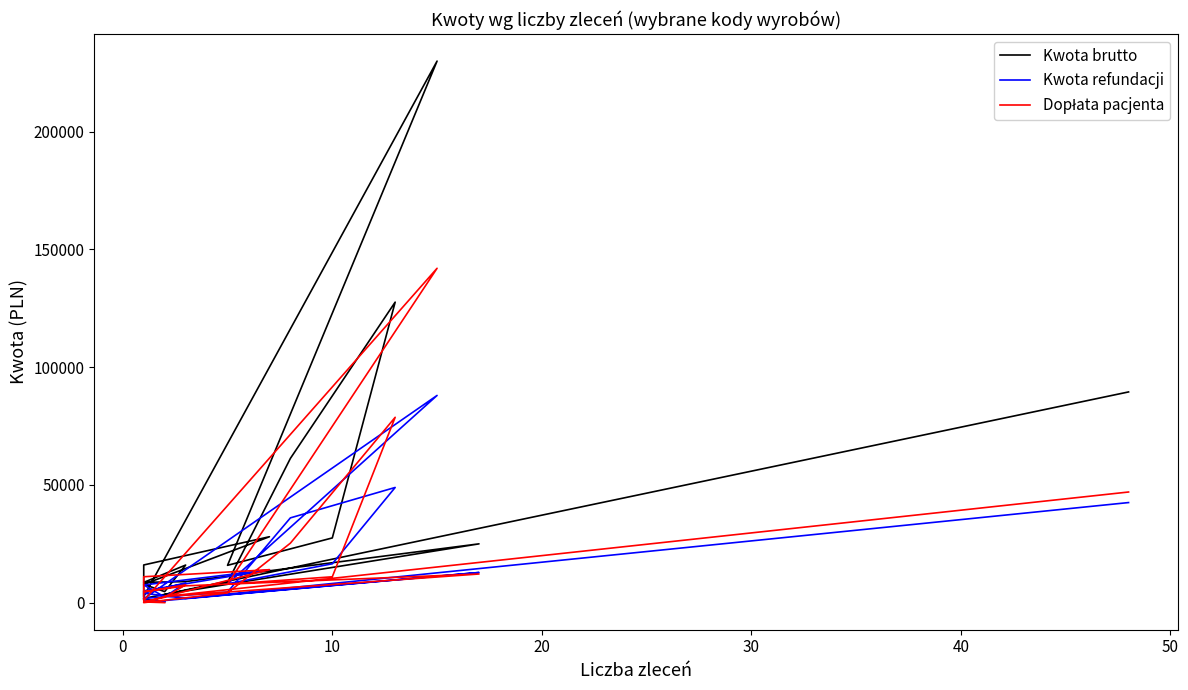

What is the lowest value of the Kwota refundacji series?

400.0